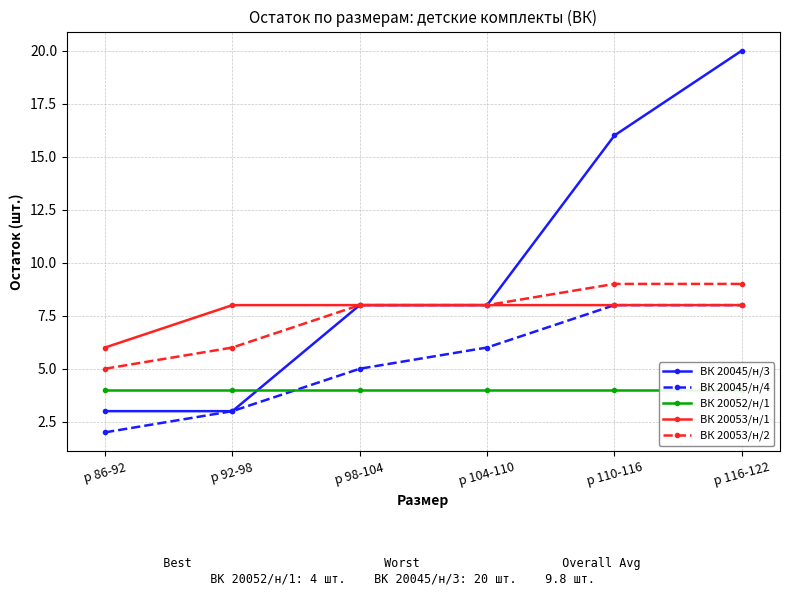

What is the maximum value for ВК 20052/н/1?

4